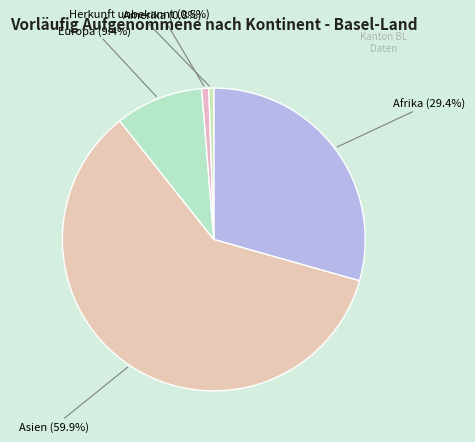

Count the number of slices in the pie.

5